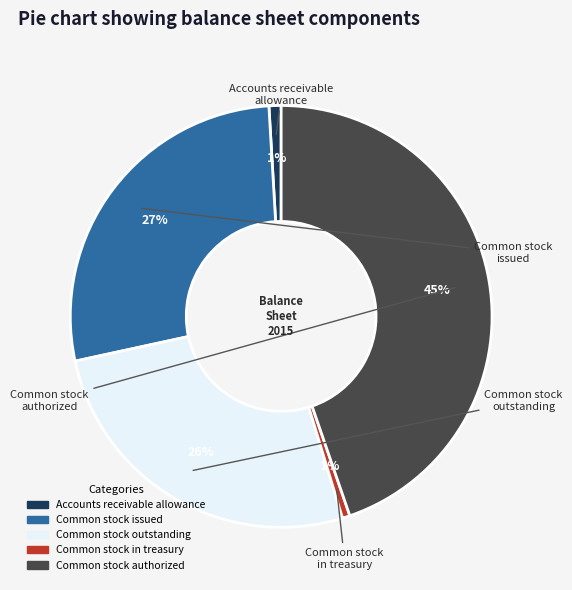

Which slice is the largest?

Common stock authorized